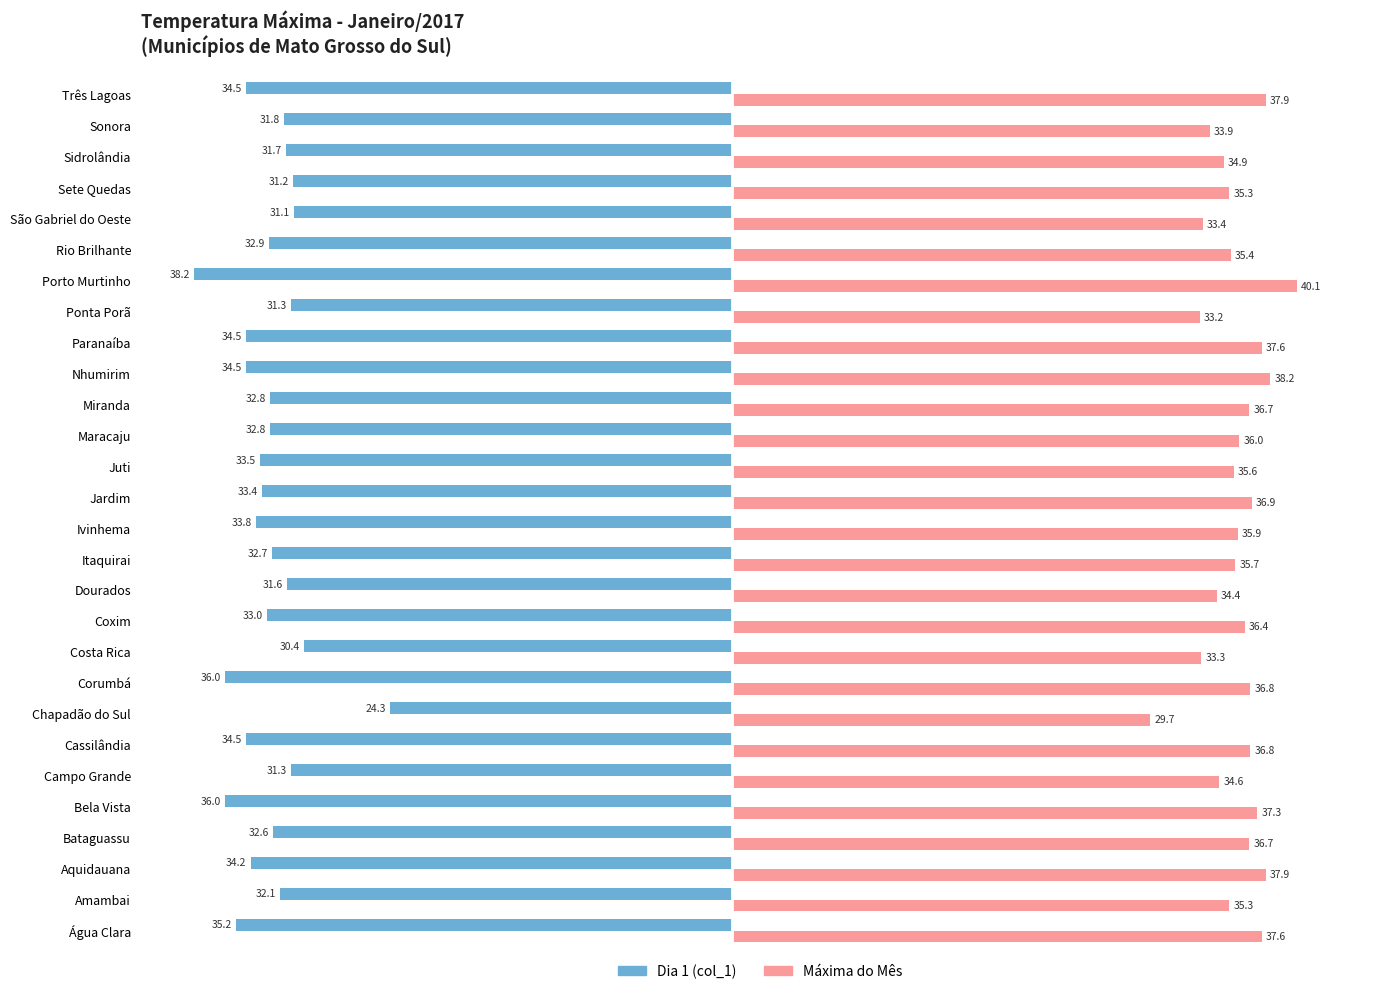

At Três Lagoas, list the series in order from smallest to largest.

Dia 1 (col_1), Máxima do Mês